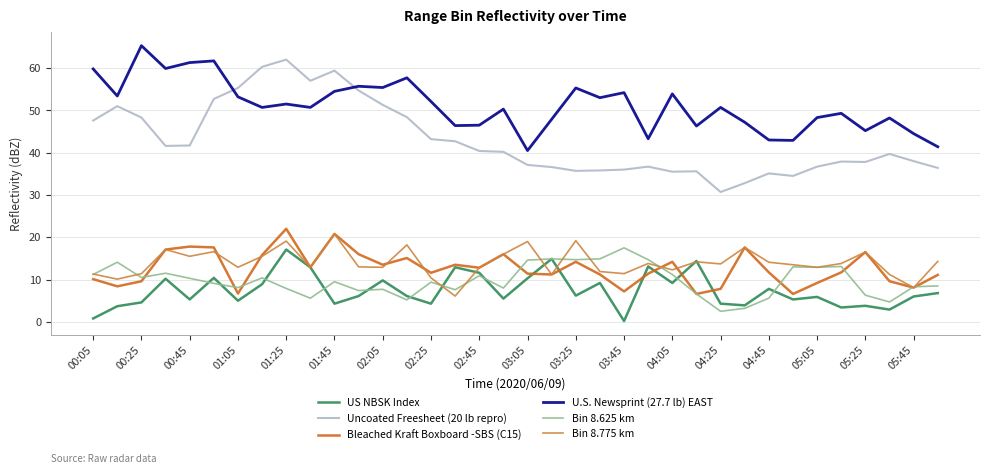

What is the lowest value of the Bin 8.625 km series?

2.5